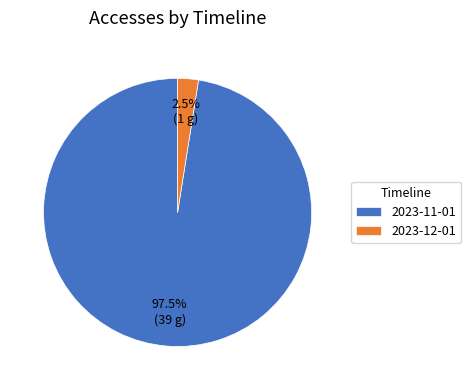

Is there a majority slice in this chart?

Yes